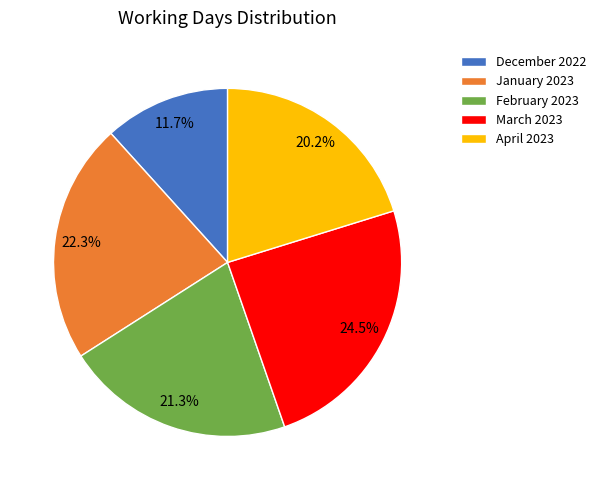

To the nearest percent, what is the difference between the largest and smallest slice percentages?

13%